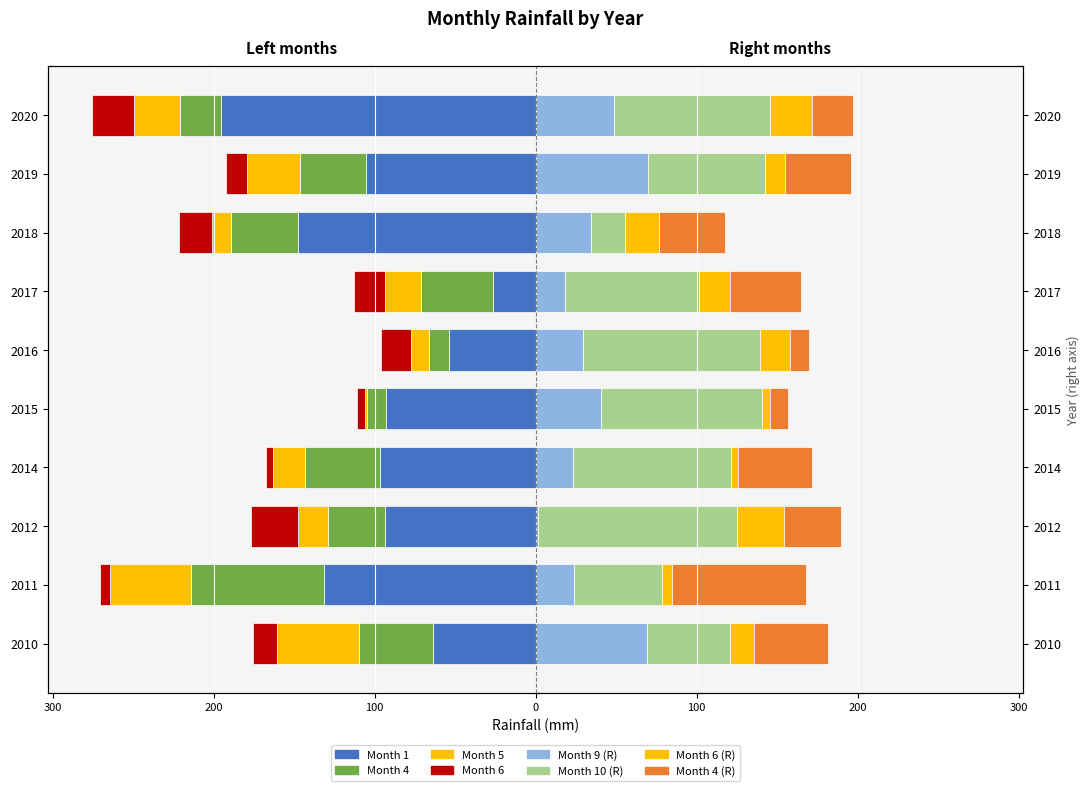

What is the difference between the maximum and minimum values in the Month 4 series?

71.4